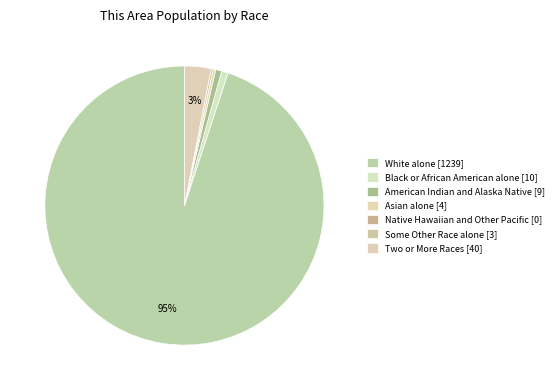

What portion of the pie excludes Asian alone?

99.7%